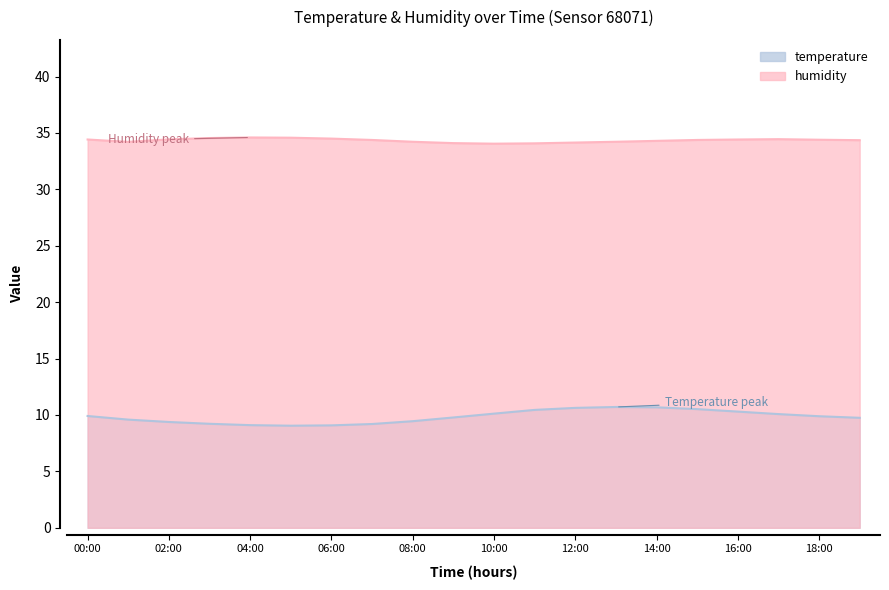

Reading right to left, list all the values displayed in this chart.

temperature: 9.8	9.9	10.1	10.3	10.5	10.7	10.7	10.6	10.4	10.1	9.8	9.4	9.2	9.1	9.1	9.1	9.2	9.4	9.6	9.9
humidity: 34.4	34.4	34.5	34.4	34.4	34.3	34.2	34.1	34.1	34.0	34.1	34.2	34.4	34.5	34.6	34.6	34.5	34.4	34.2	34.4